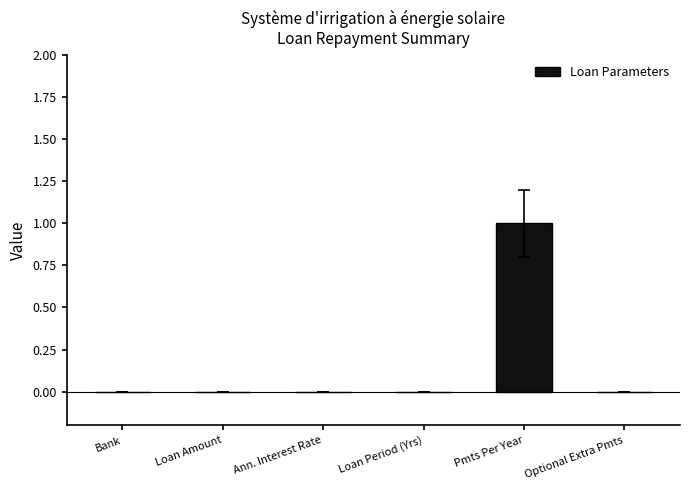

Reading right to left, transcribe all the data shown in this chart.

Optional Extra Pmts=0	Pmts Per Year=1	Loan Period (Yrs)=0	Ann. Interest Rate=0	Loan Amount=0	Bank=0